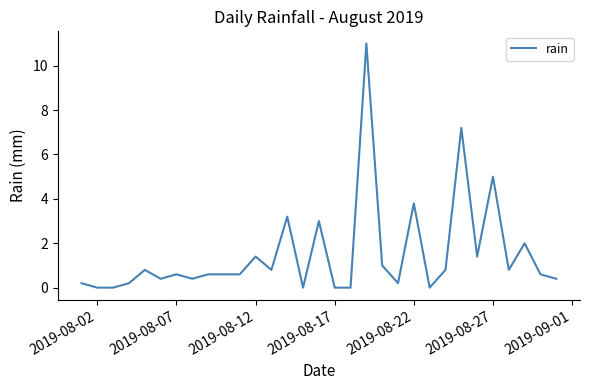

What is the difference between the maximum and minimum values?

11.0